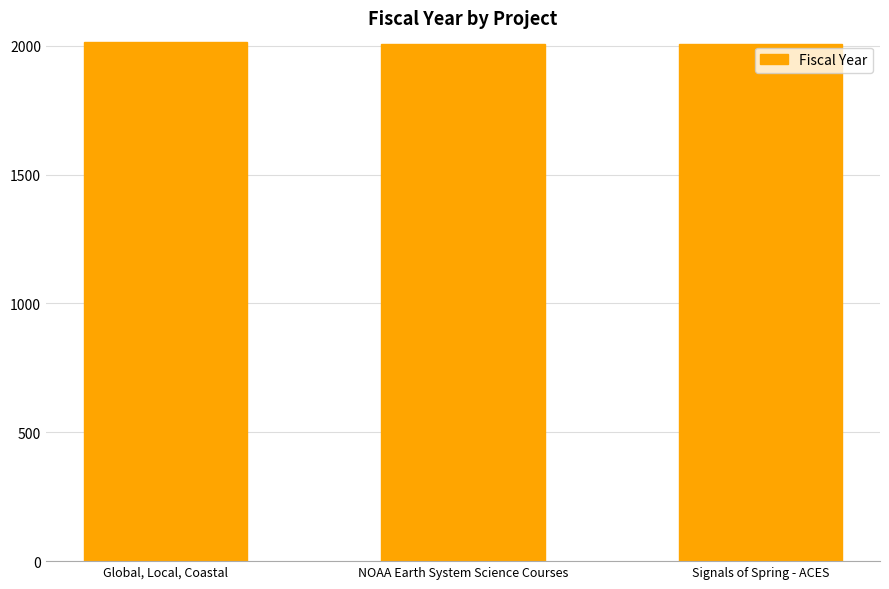

At which label does the data first exceed 2009?

Global, Local, Coastal